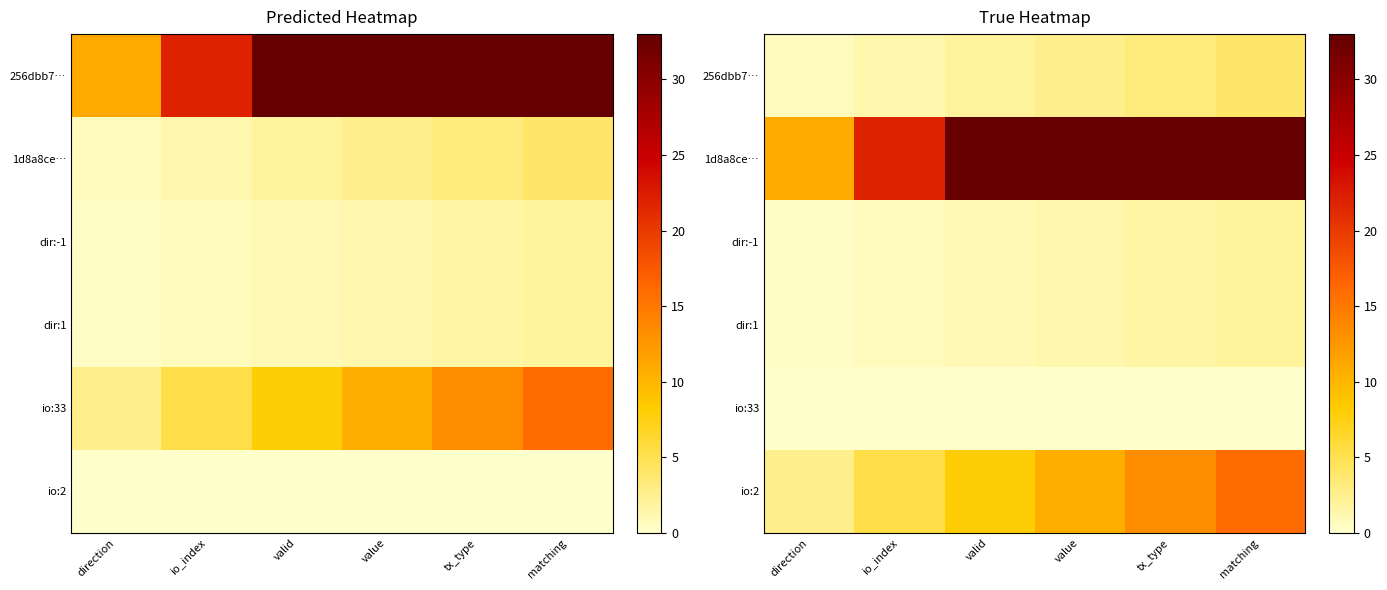

At which category is the sum across all series the highest?

matching